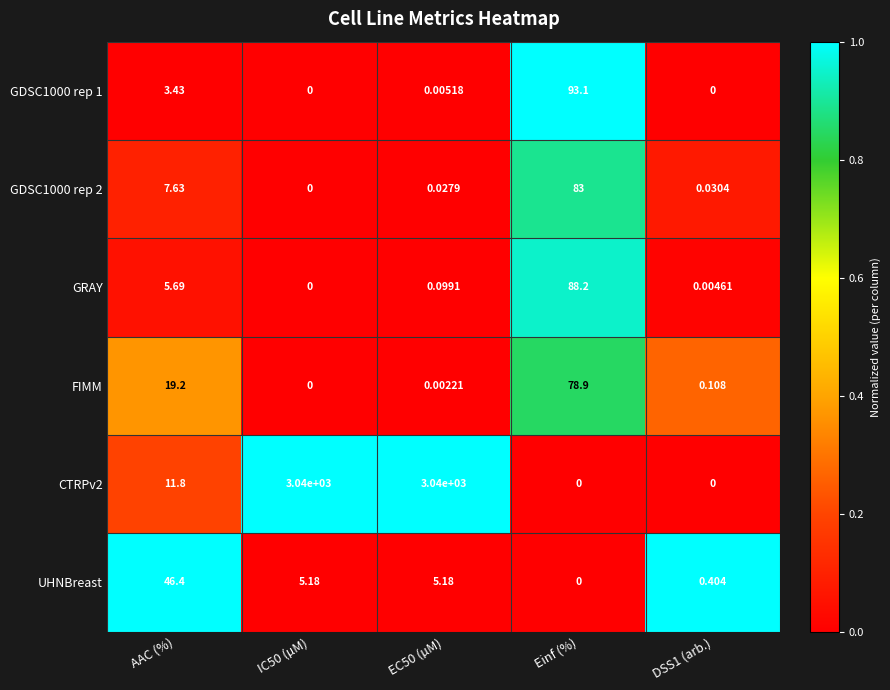

Where is GRAY nearest to the value 44?

AAC (%)